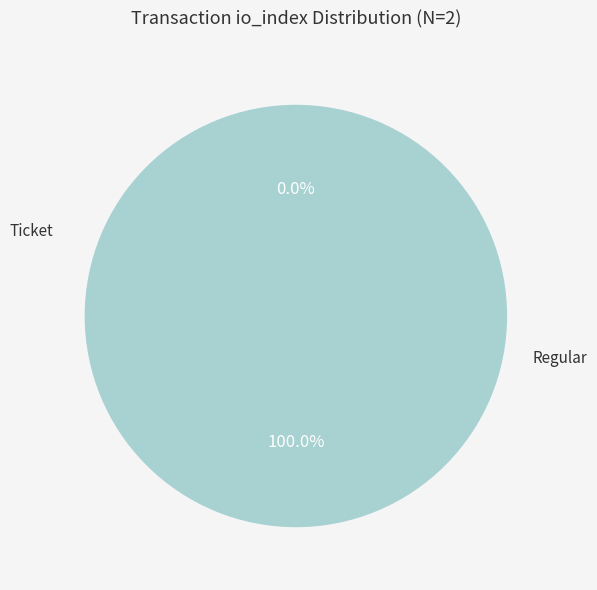

What is the largest slice in the pie chart?

Regular